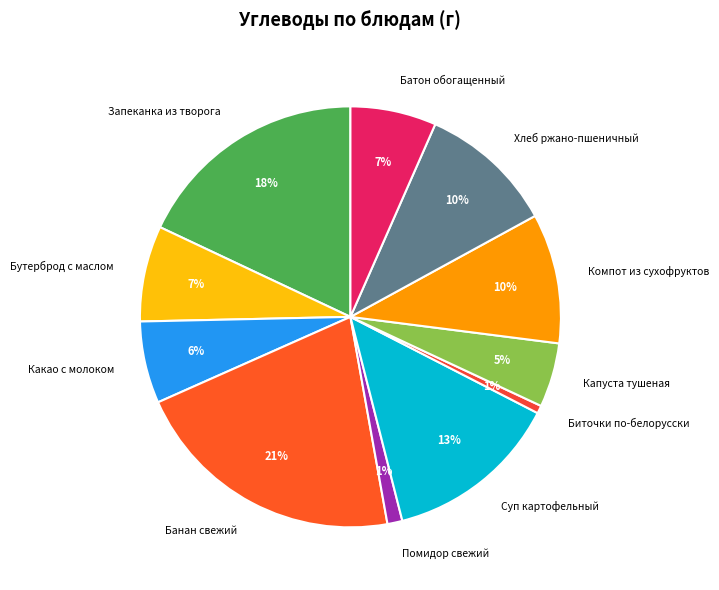

Combined, do Банан свежий and Бутерброд с маслом account for over 50%?

No